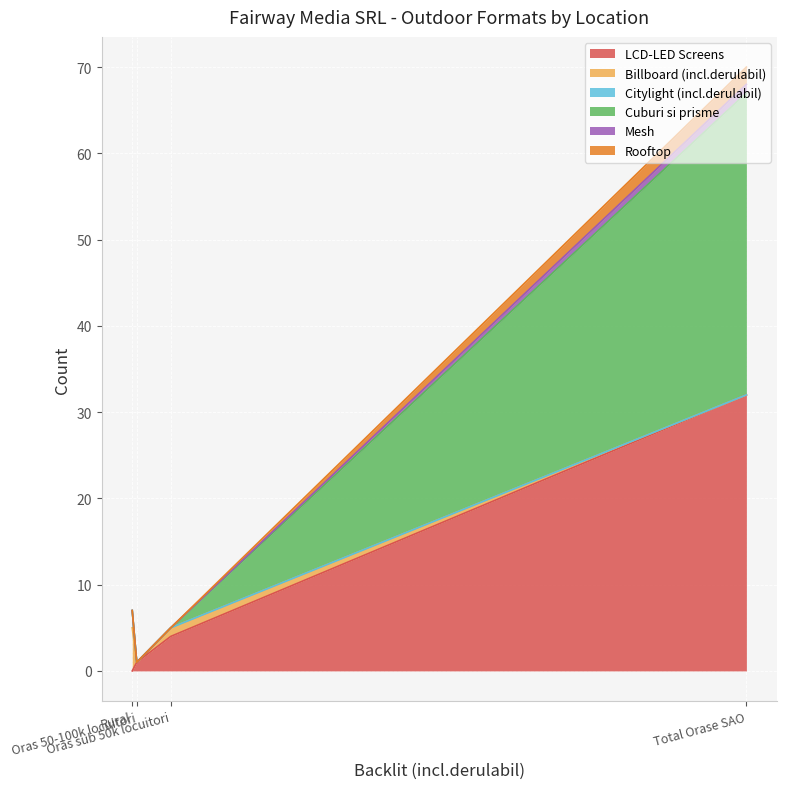

Which series has the widest spread of values?

Cuburi si prisme